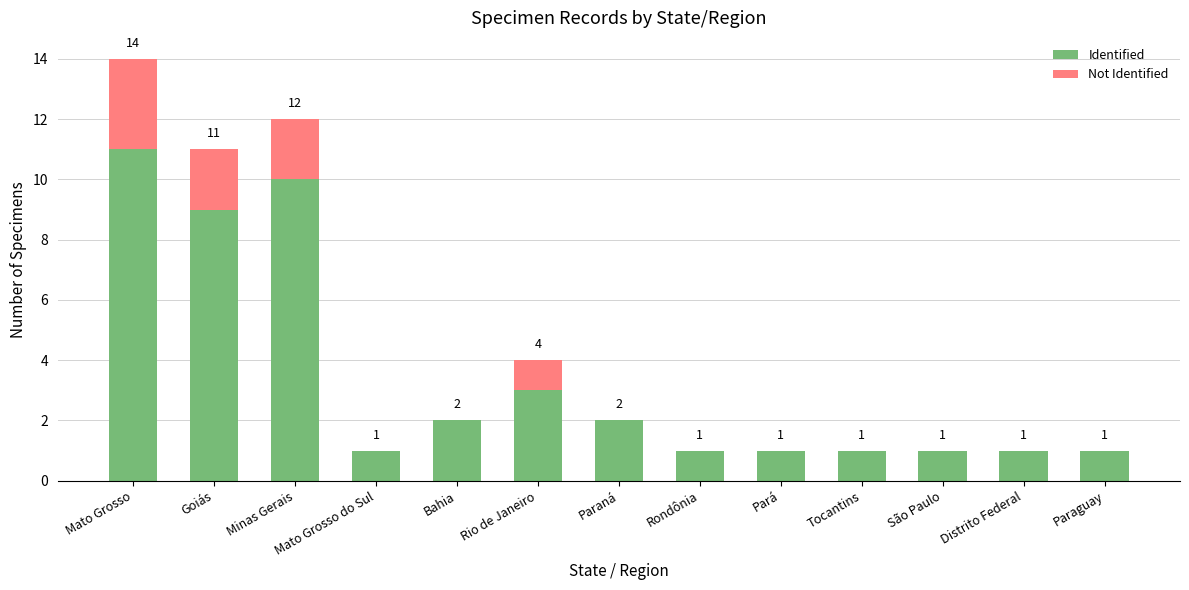

At which category is the sum across all series the highest?

Mato Grosso